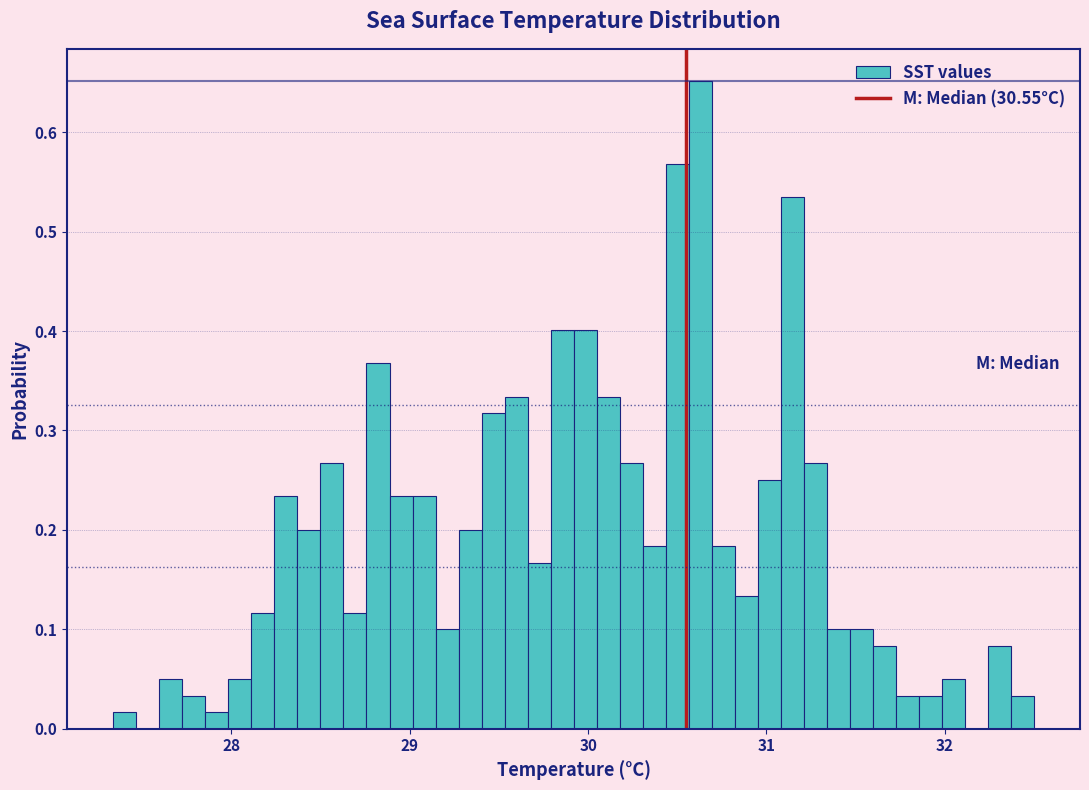

Around what value on the x-axis is the tallest bar? Give the approximate position of its centre, as read against the axis.

30.6